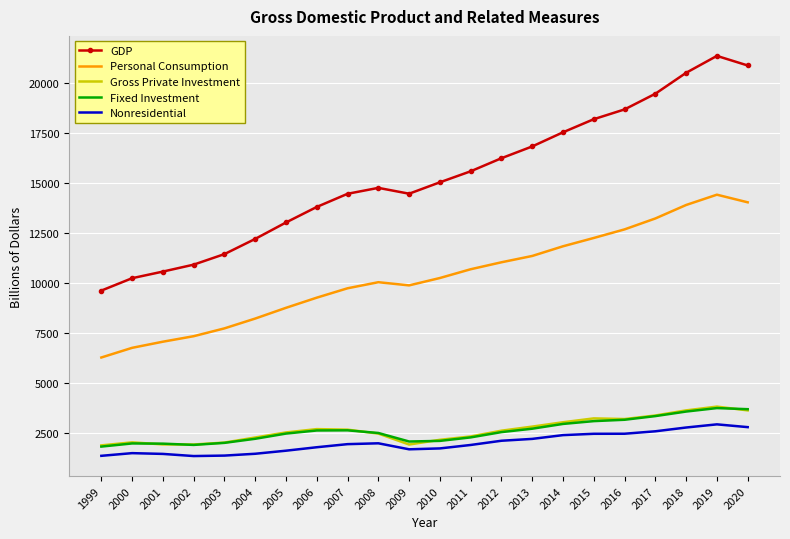

What is the difference between the highest and lowest values at 2013?

14631.7